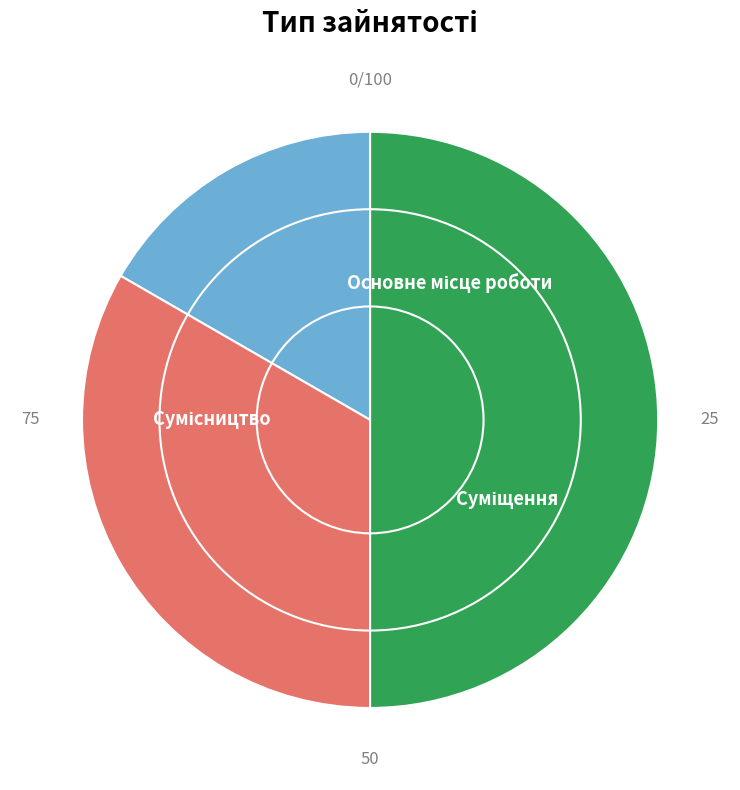

Is Основне місце роботи the majority of the pie?

No